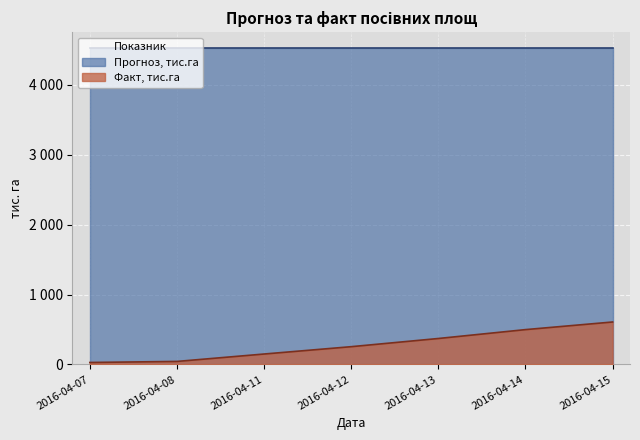

At which category does the chart reach its minimum across all series?

2016-04-07